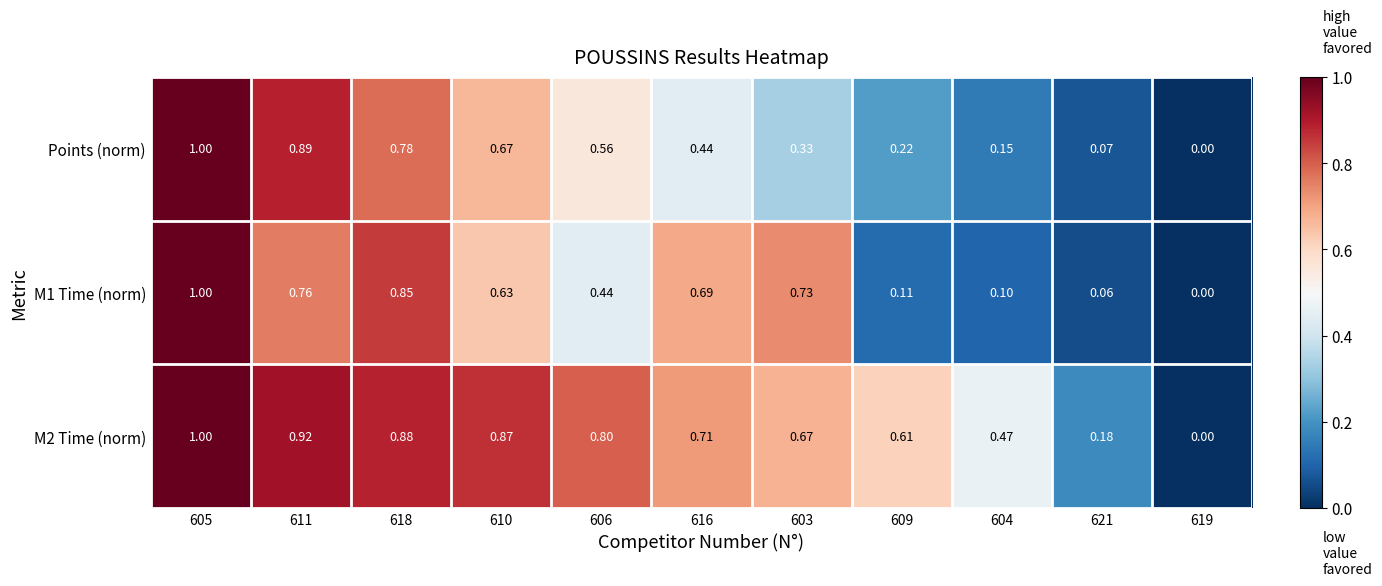

Which series changed the most between 611 and 616?

Points (norm)